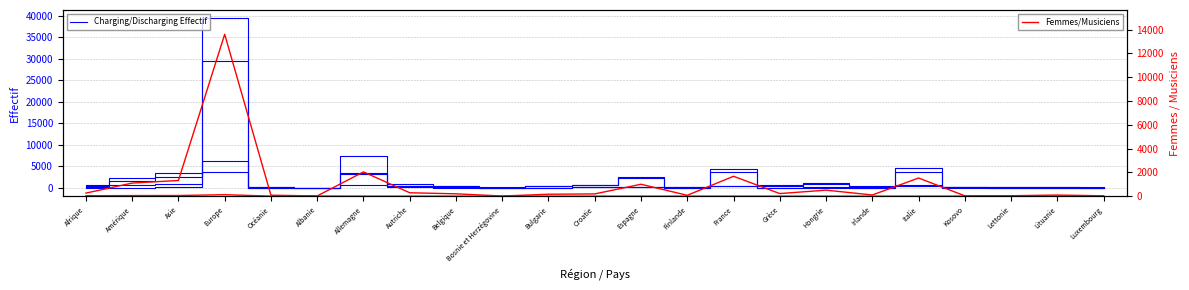

What is the label of the 5th point from the right?

Italie